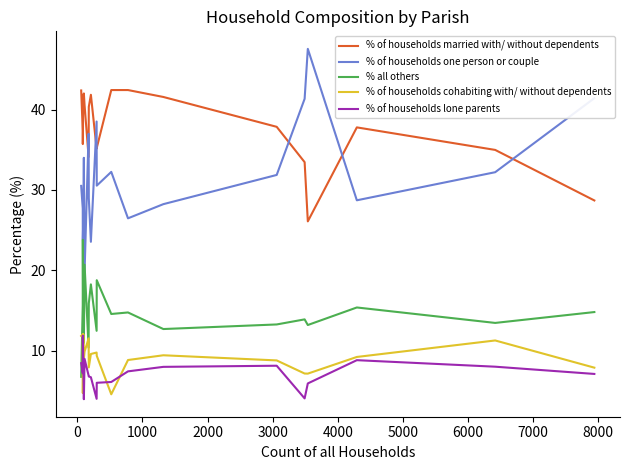

True or false: % of households lone parents and % of households married with/ without dependents cross at least once.

False